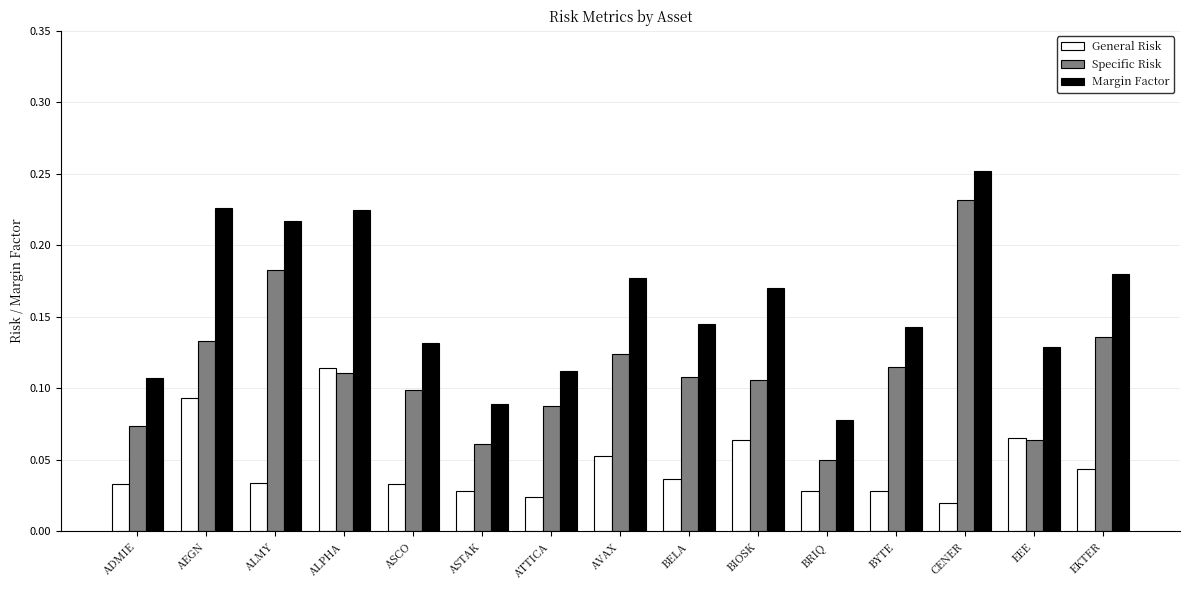

What position from the right is ADMIE?

15